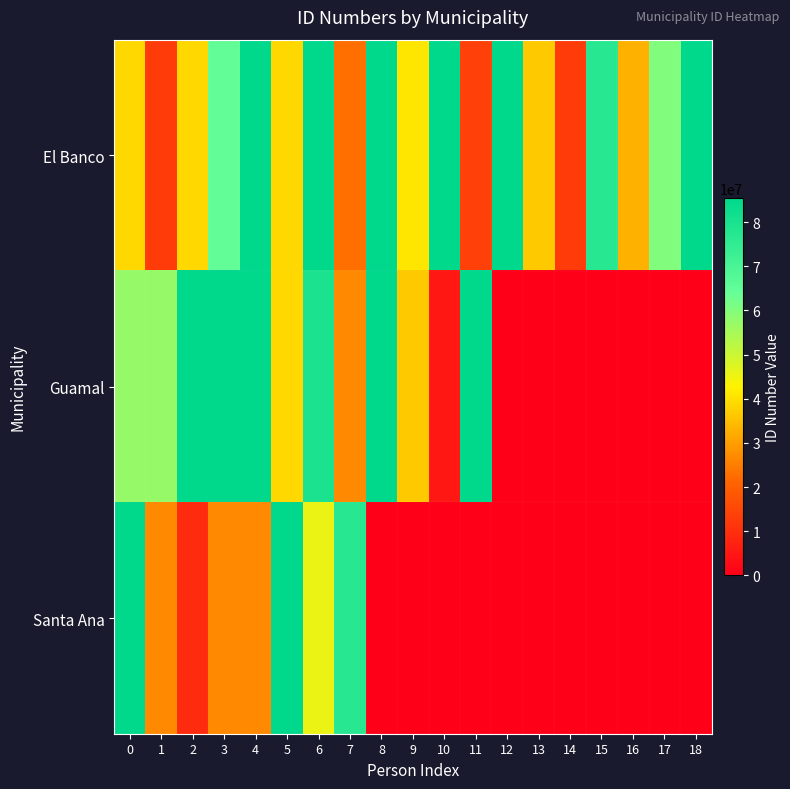

At which category does the chart reach its peak across all series?

18